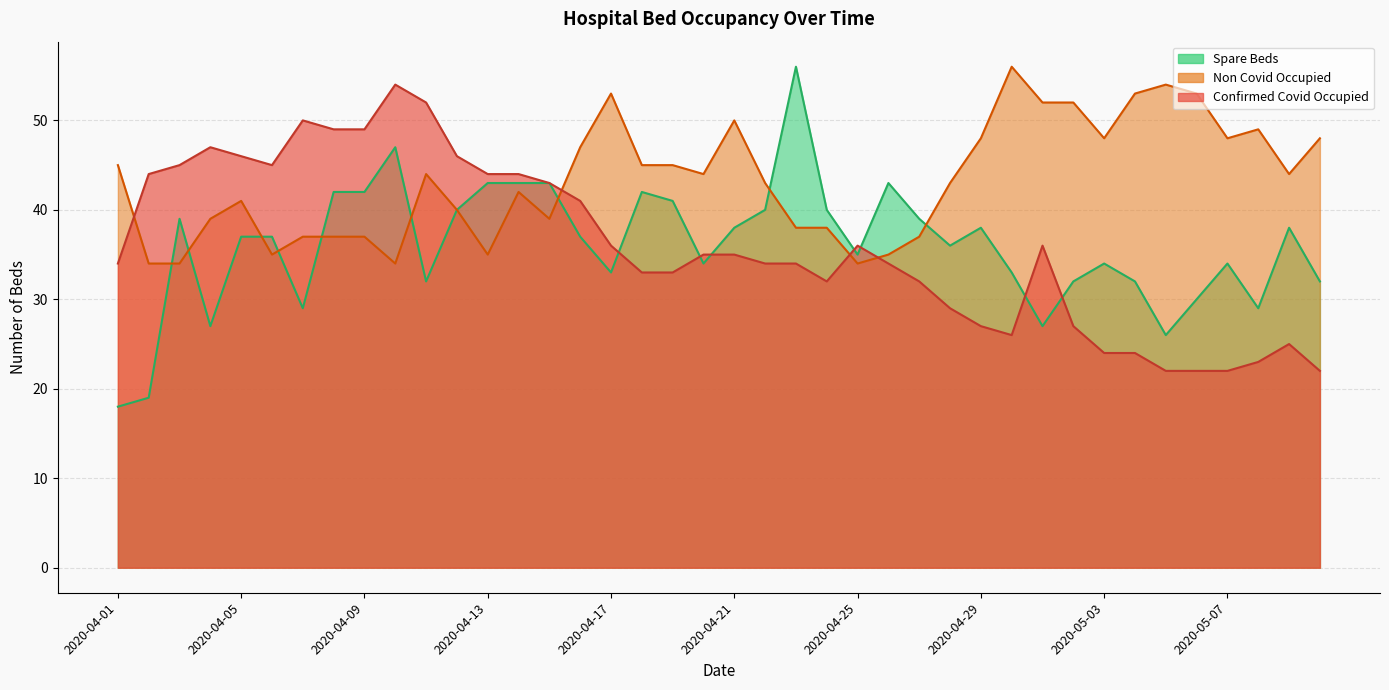

The value of Confirmed Covid Occupied at 2020-04-19 is 33. True or false?

True